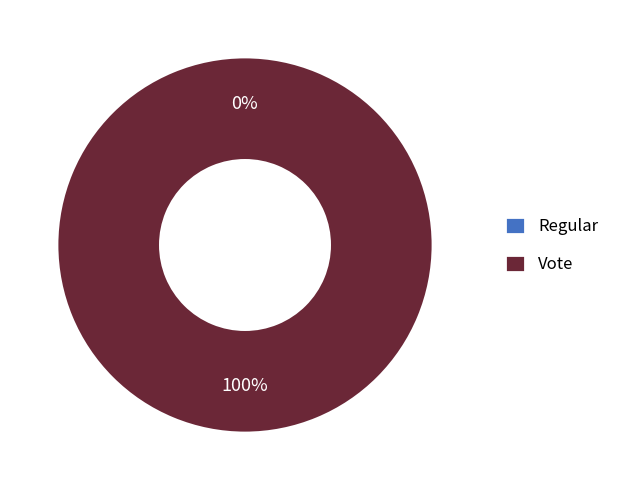

What percentage is NOT represented by Regular?

100.0%